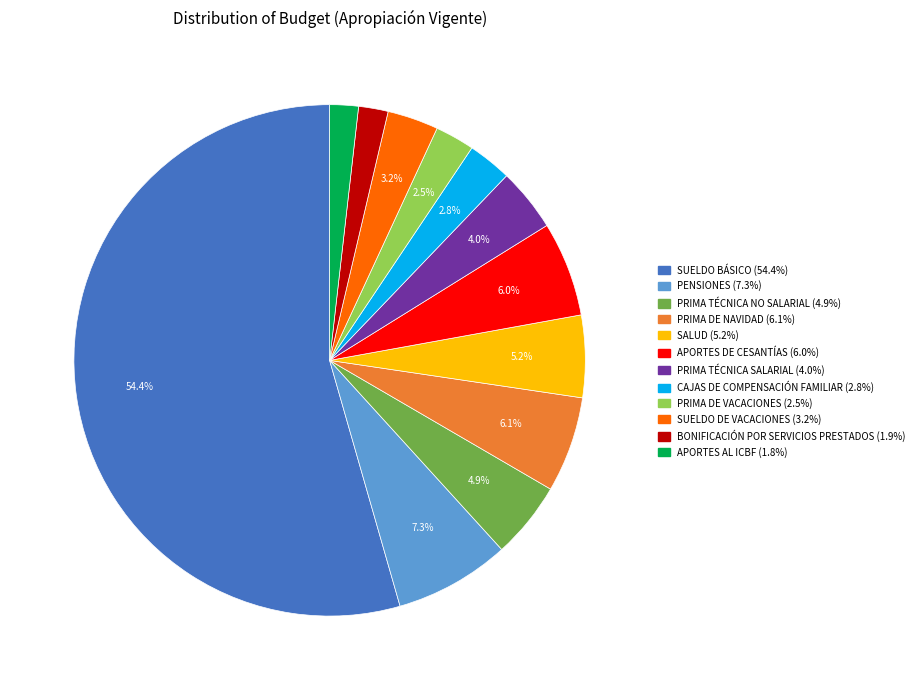

Which category has the biggest portion of the pie?

SUELDO BÁSICO